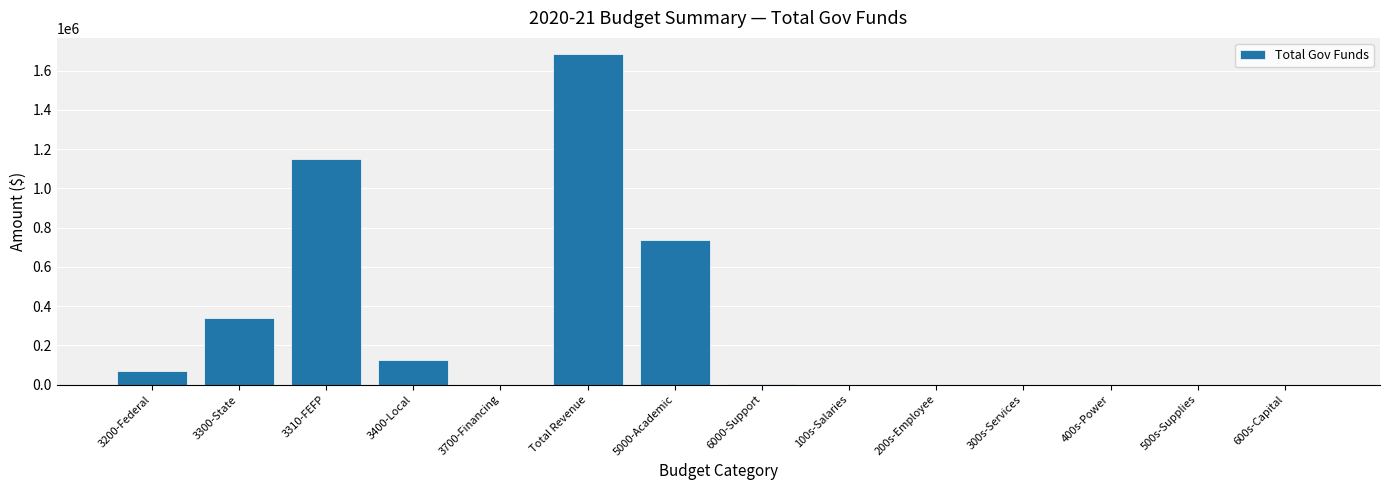

Which has a higher value, Total Revenue or 3200-Federal?

Total Revenue